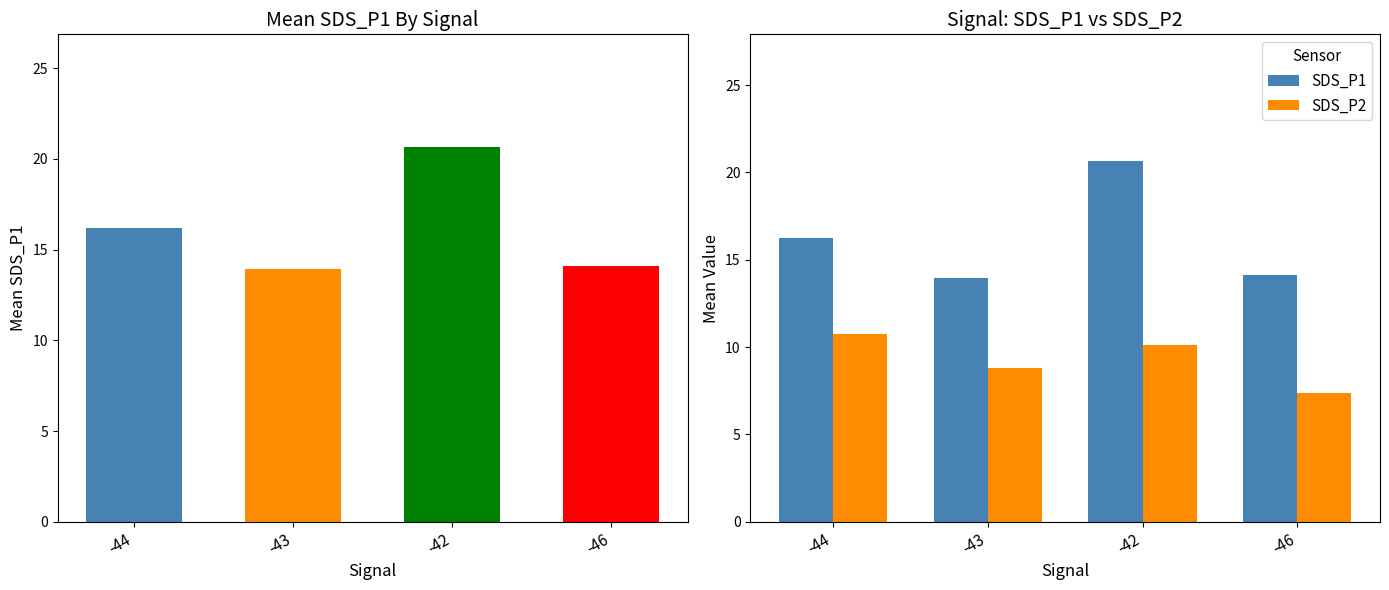

What is the label of the 4th bar from the right?

-44